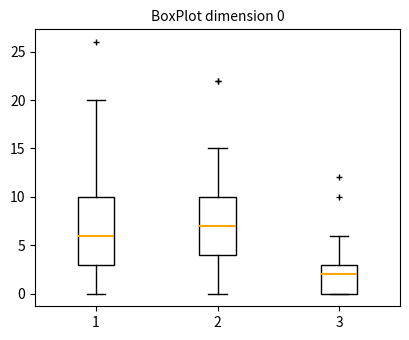

Which box has the highest median line?

2